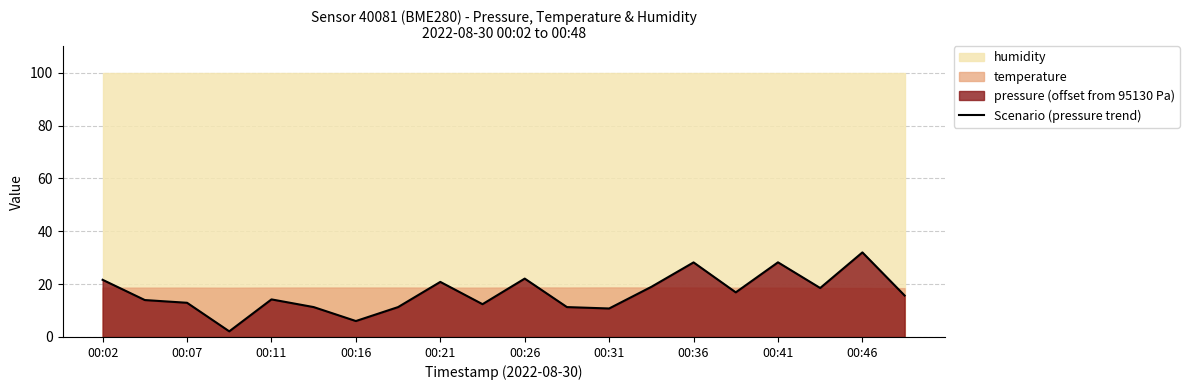

What is the highest value of the Scenario (pressure trend) series?

32.0